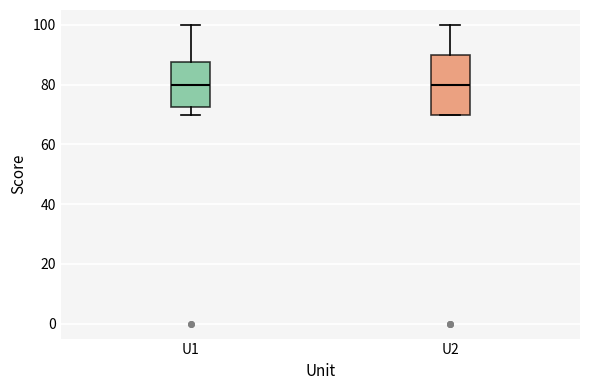

Reading left to right, transcribe this box plot: for each box, give where its median line is, the range the box spans, and where its two whiskers end, as read against the y-axis. The values are not printed on the chart, so give them approximately, as read against the axis.

U1: median 80, box 72 to 88, whiskers 70 to 100
U2: median 80, box 70 to 90, whiskers 70 to 100